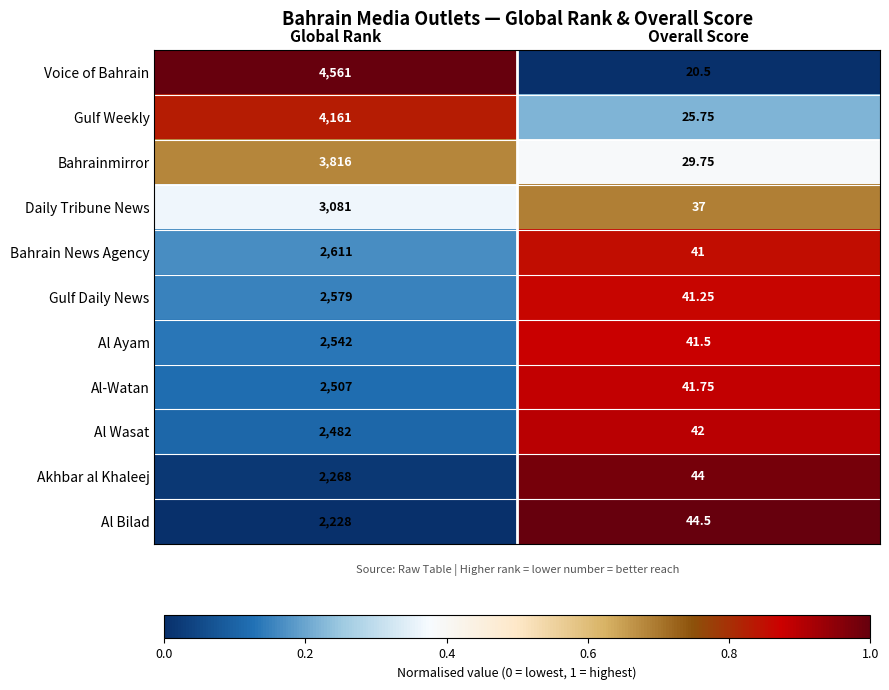

Which series changed the most between Global Rank and Overall Score?

Voice of Bahrain